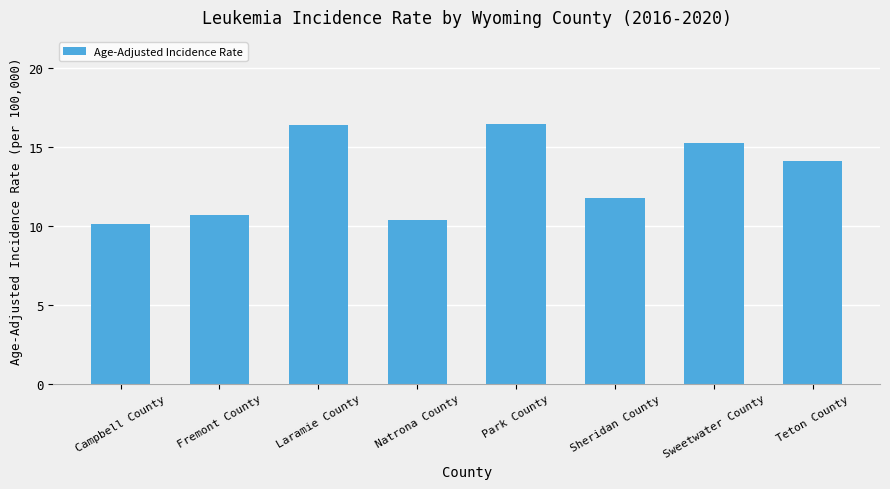

Is it true that the value at Park County is 26.0?

False